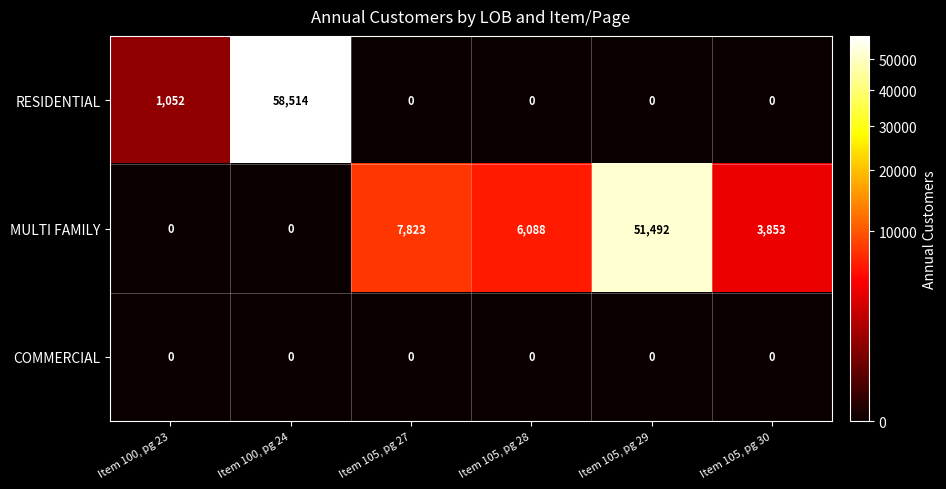

Reading left to right, transcribe all the data shown in this chart.

RESIDENTIAL: 1052	58514	0	0	0	0
MULTI FAMILY: 0	0	7823	6088	51492	3853
COMMERCIAL: 0	0	0	0	0	0